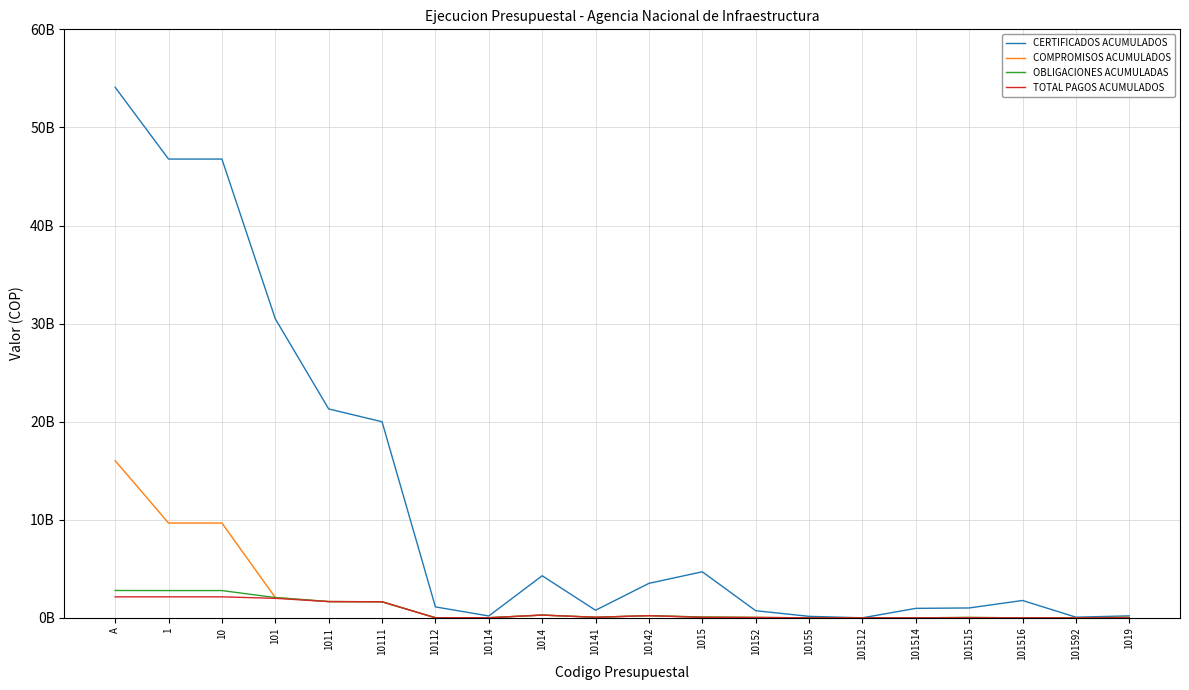

What is the sum of all CERTIFICADOS ACUMULADOS values?

238902420381